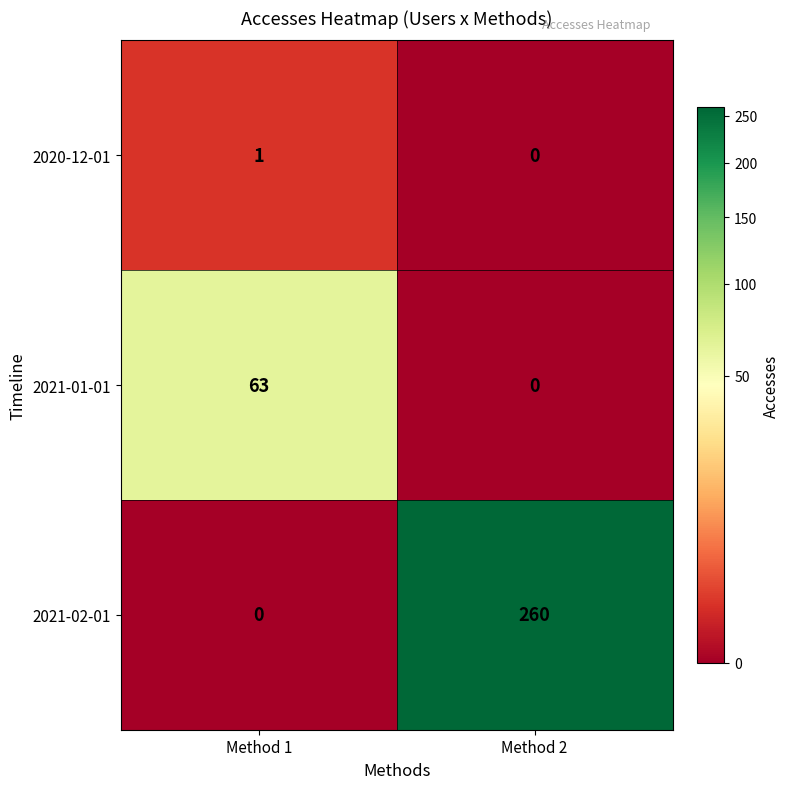

Which series has the widest spread of values?

2021-02-01